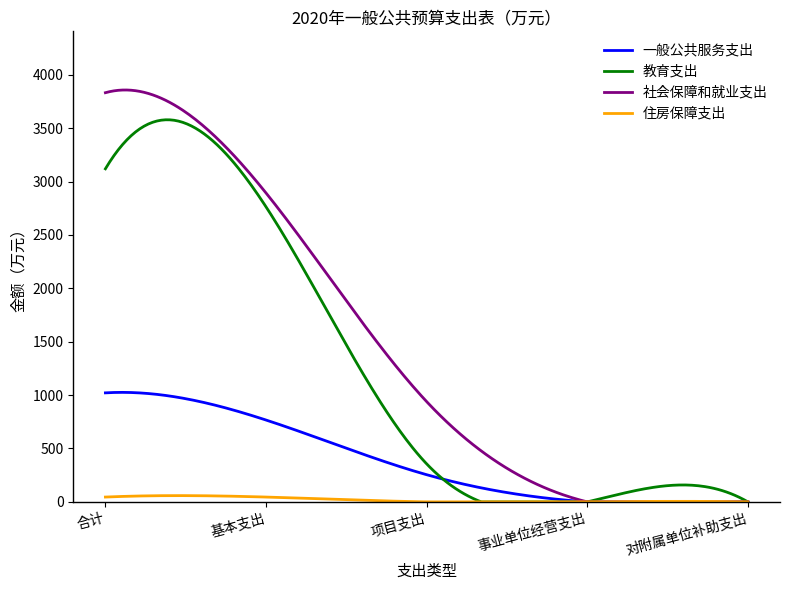

Which series has the largest range (max minus min)?

社会保障和就业支出